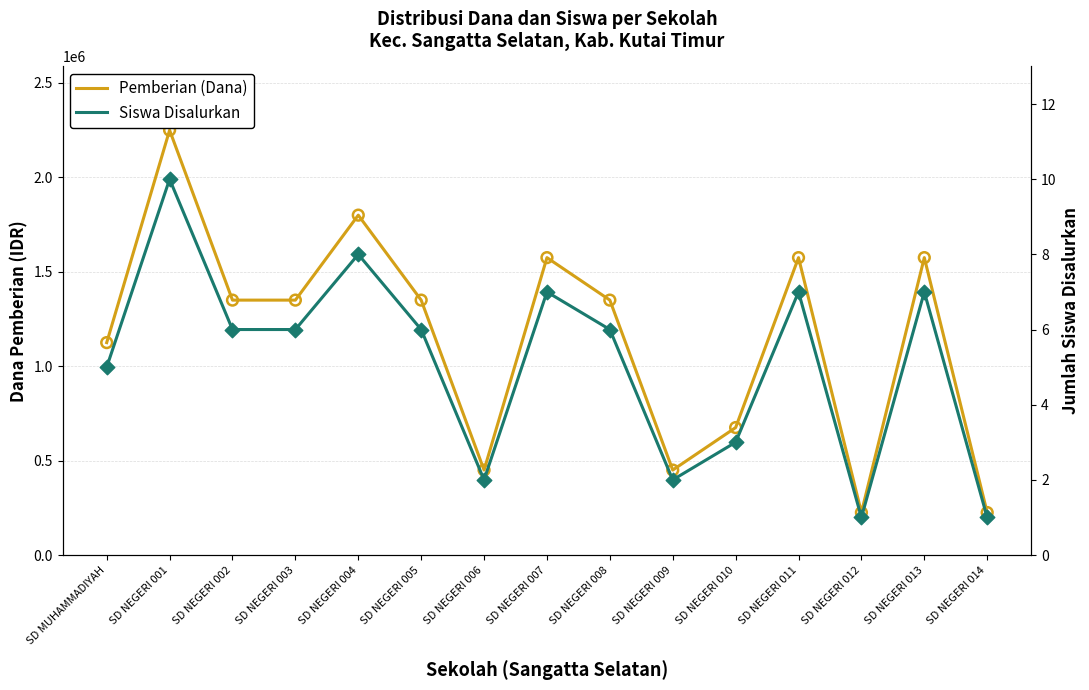

Which series reaches the maximum Y coordinate?

Pemberian (Dana)